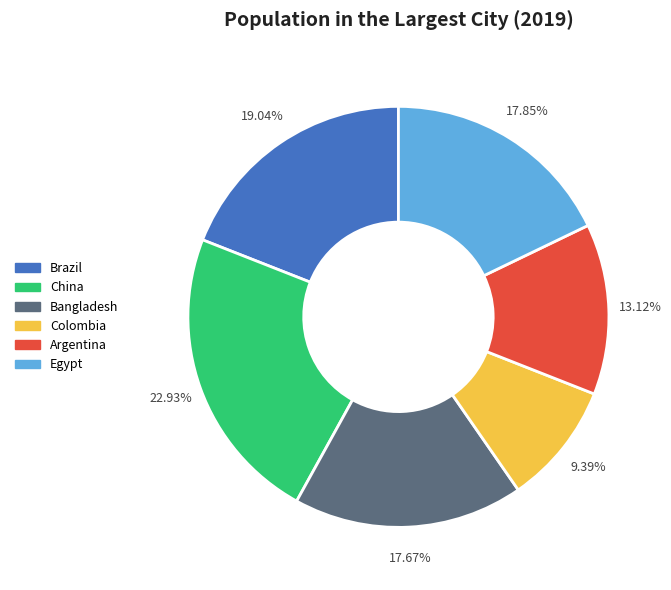

Combined, what portion of the pie is Bangladesh and Egypt?

35.5%